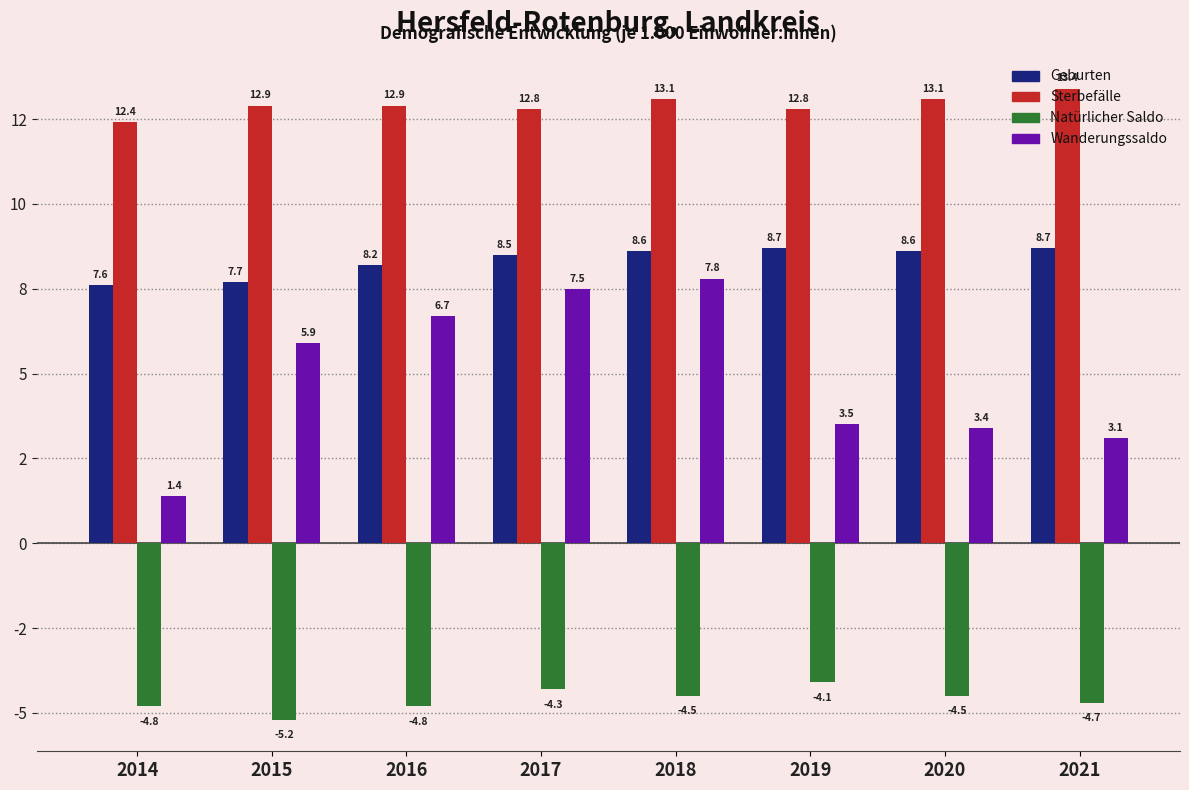

Is the value of Sterbefälle at 2014 greater than the value of Natürlicher Saldo at 2021?

Yes